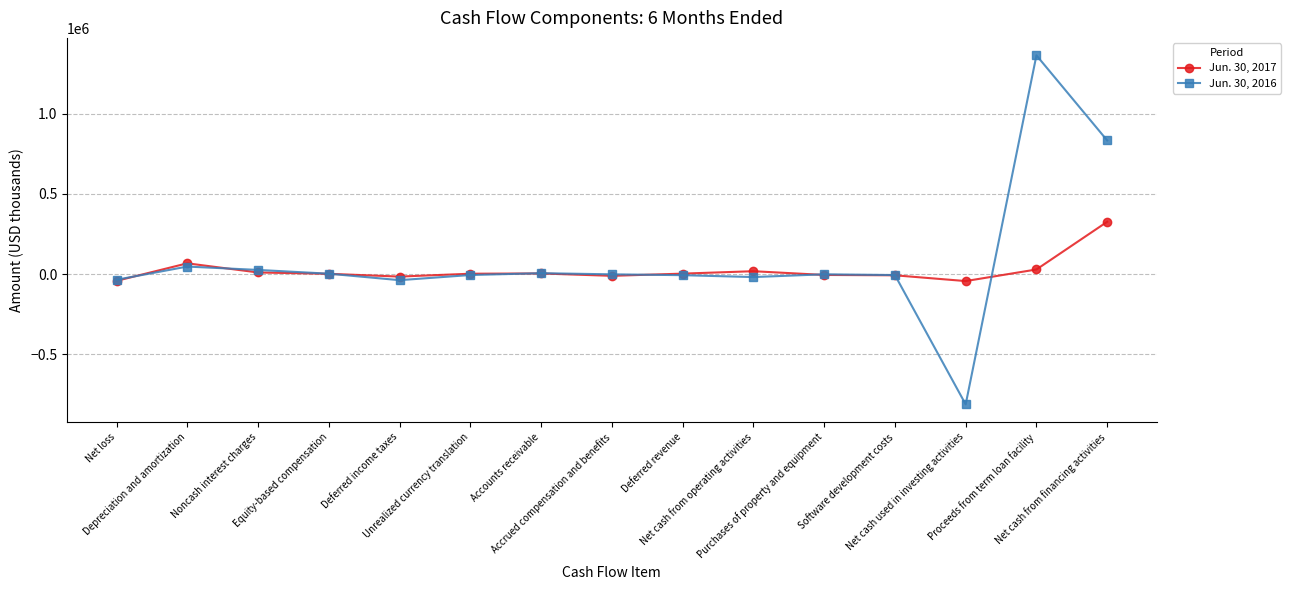

What is the difference between the maximum and second lowest values in the Jun. 30, 2016 series?

1401835